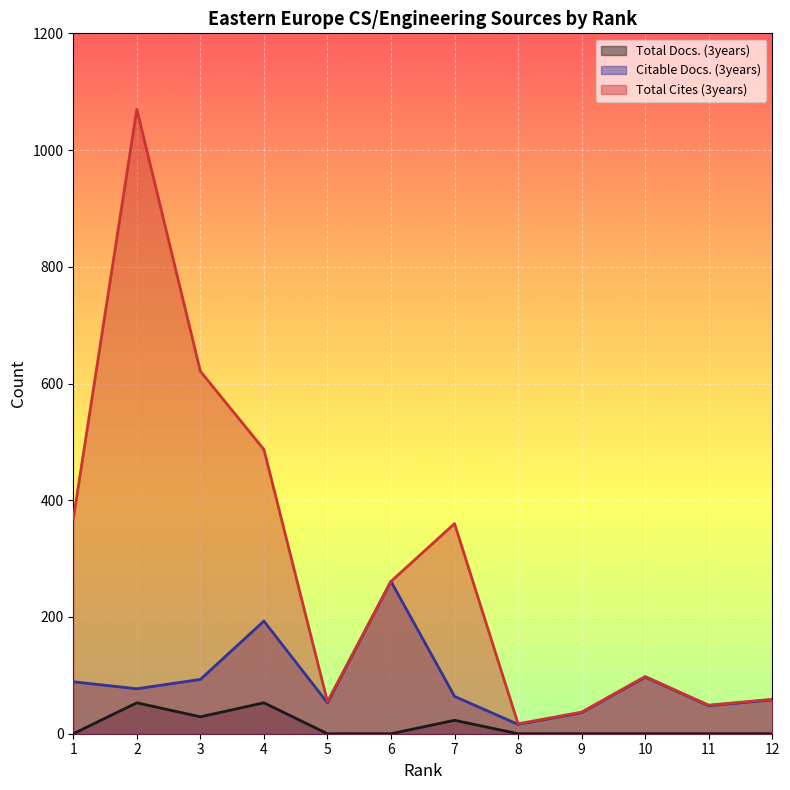

What is the sum of all Total Cites (3years) values?

3482